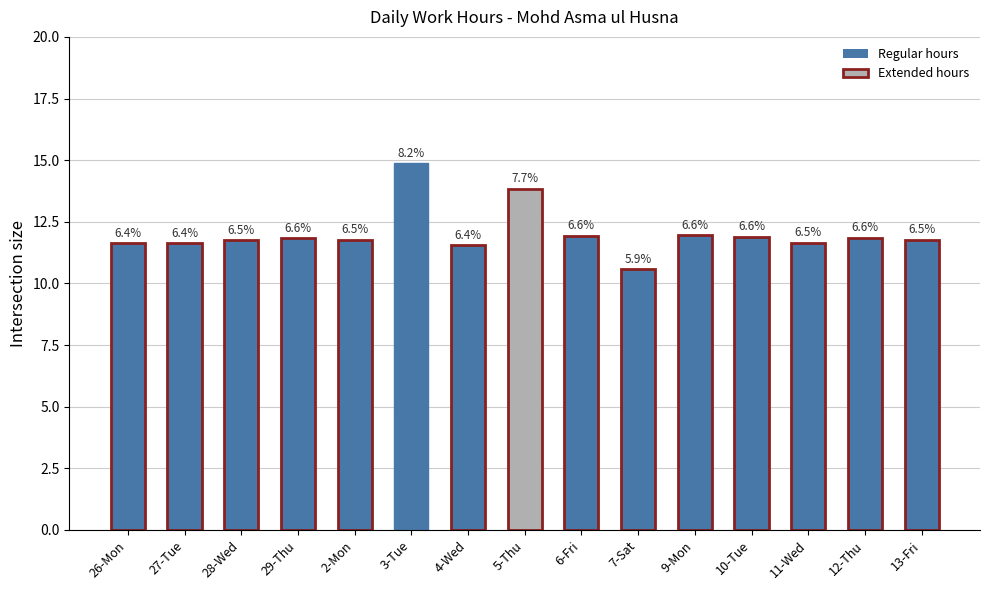

List the labels in order of value, smallest first.

7-Sat, 4-Wed, 26-Mon, 27-Tue, 11-Wed, 28-Wed, 13-Fri, 2-Mon, 29-Thu, 12-Thu, 10-Tue, 6-Fri, 9-Mon, 5-Thu, 3-Tue